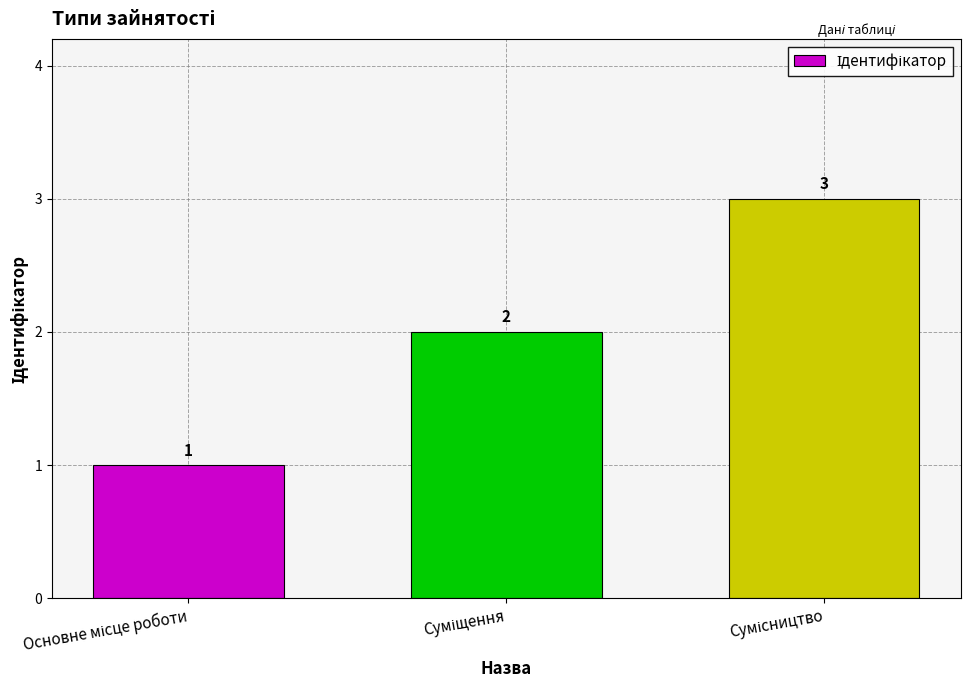

What is the sum of all values?

6